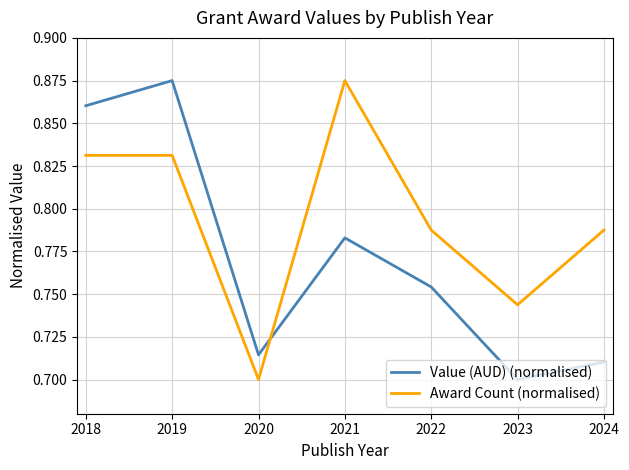

At 2019, list the series in order from smallest to largest.

Award Count (normalised), Value (AUD) (normalised)